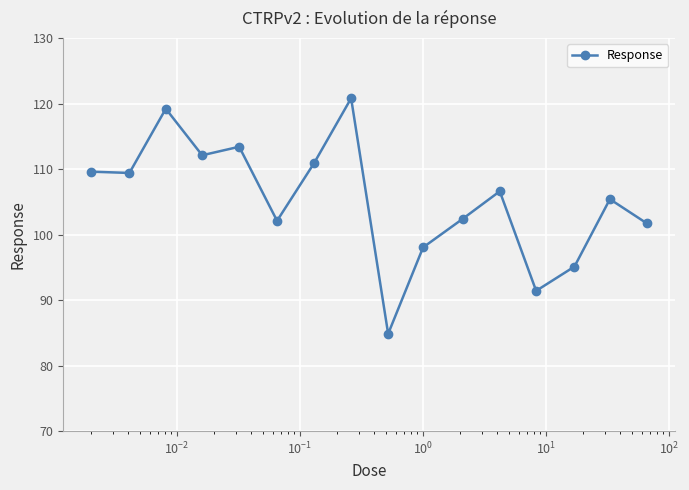

What is the value of the 11th point from the left?

102.4